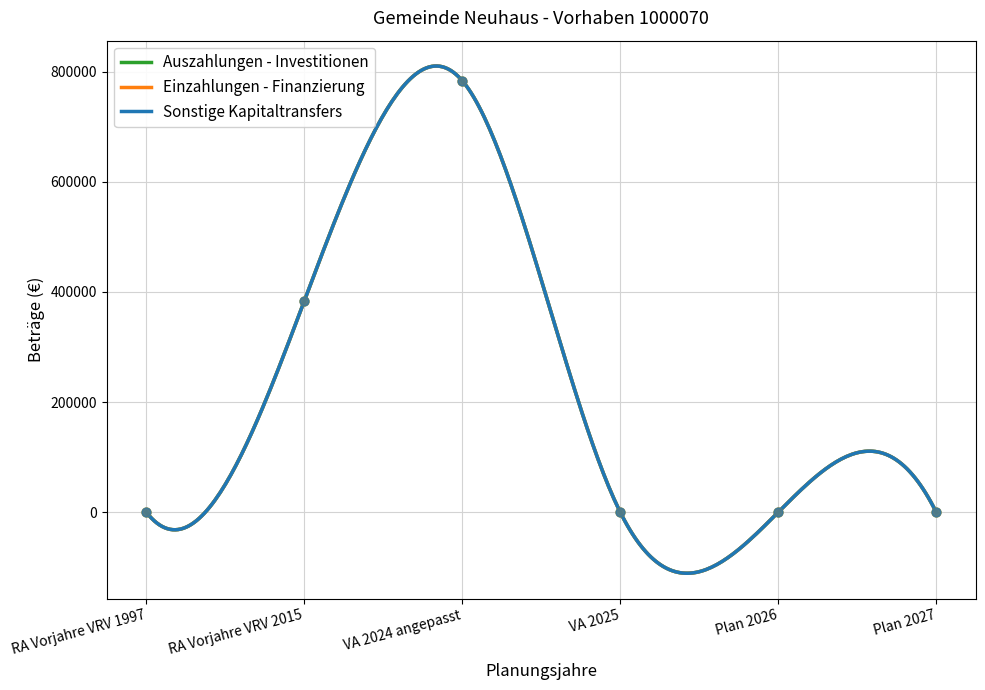

At which category is the sum across all series the highest?

VA 2024 angepasst